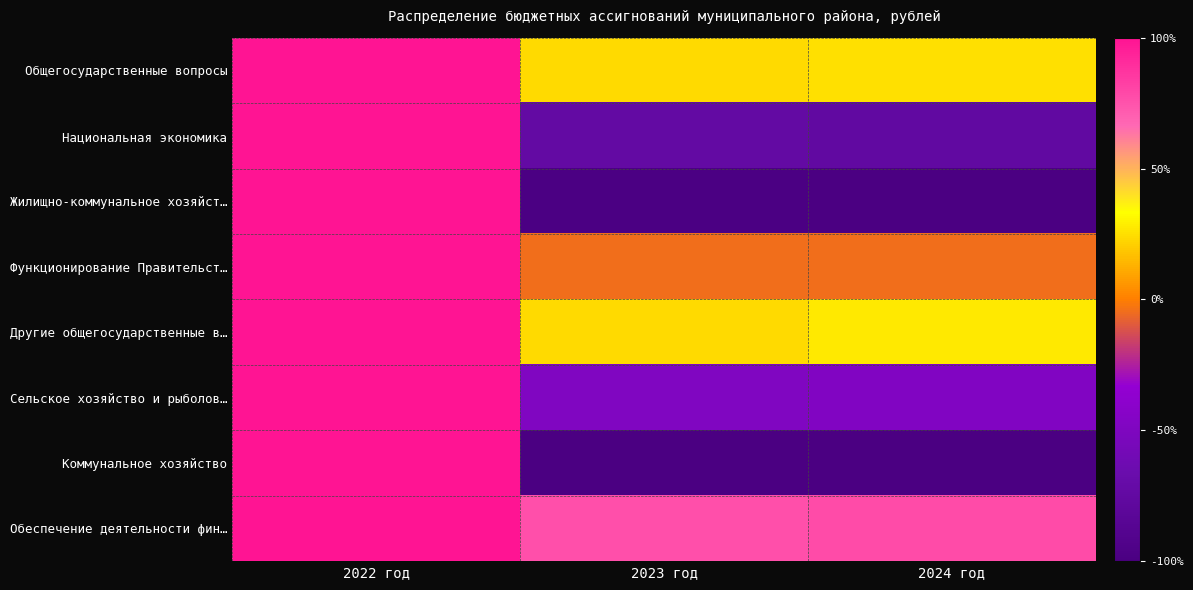

At 2024 год, list the series in order from smallest to largest.

Коммунальное хозяйство, Жилищно-коммунальное хозяйст…, Национальная экономика, Сельское хозяйство и рыболов…, Функционирование Правительст…, Общегосударственные вопросы, Другие общегосударственные в…, Обеспечение деятельности фин…